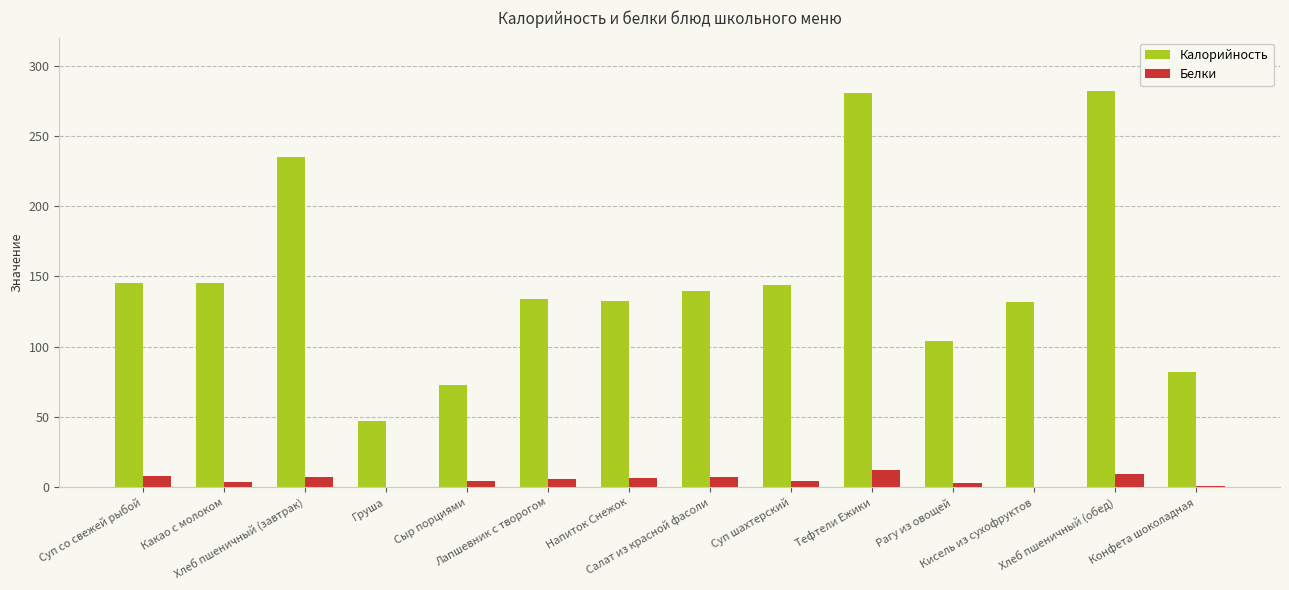

How many groups of bars are there?

14